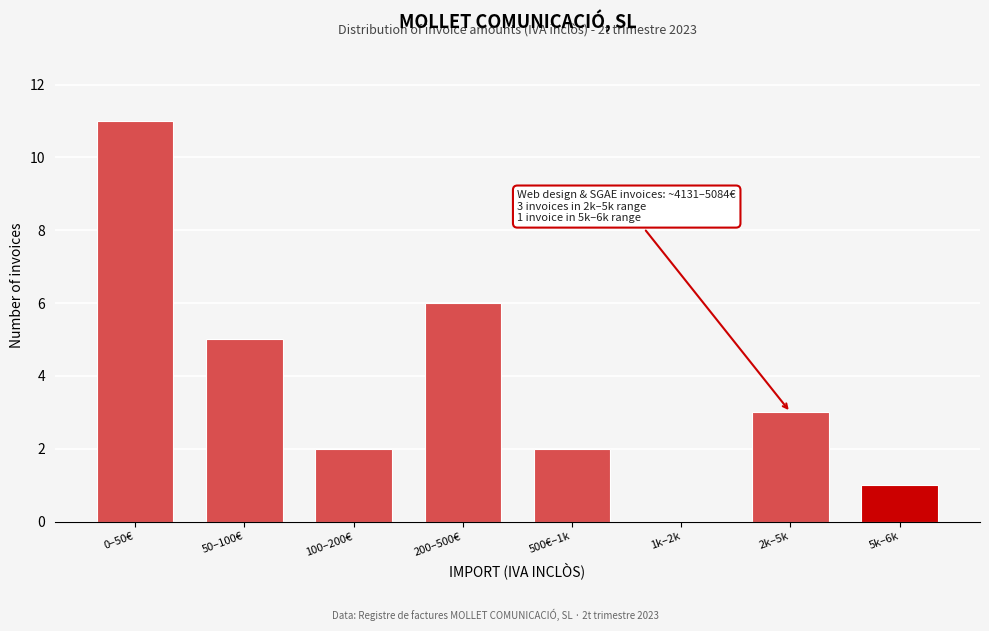

Reading right to left, list all the values displayed in this chart.

5k–6k=1	2k–5k=3	1k–2k=0	500€–1k=2	200–500€=6	100–200€=2	50–100€=5	0–50€=11